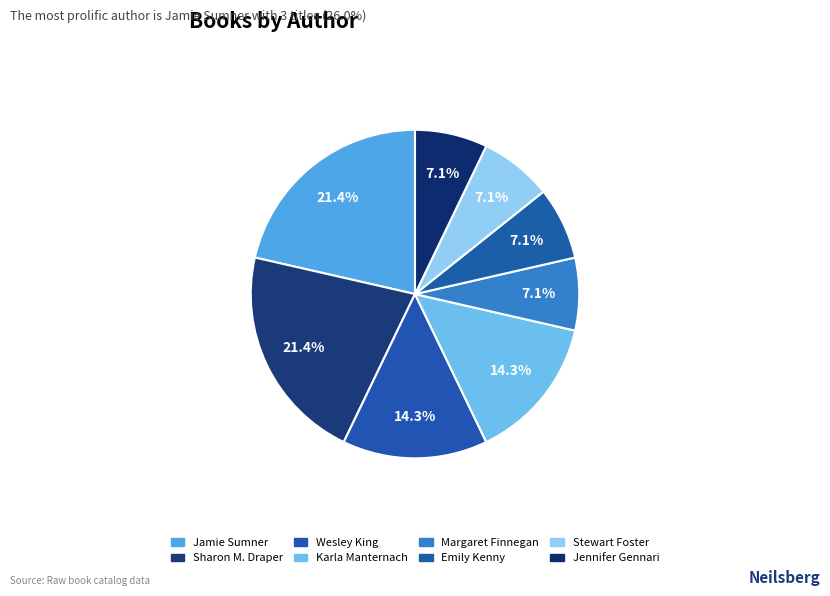

Combined, do Emily Kenny and Jamie Sumner account for over 50%?

No